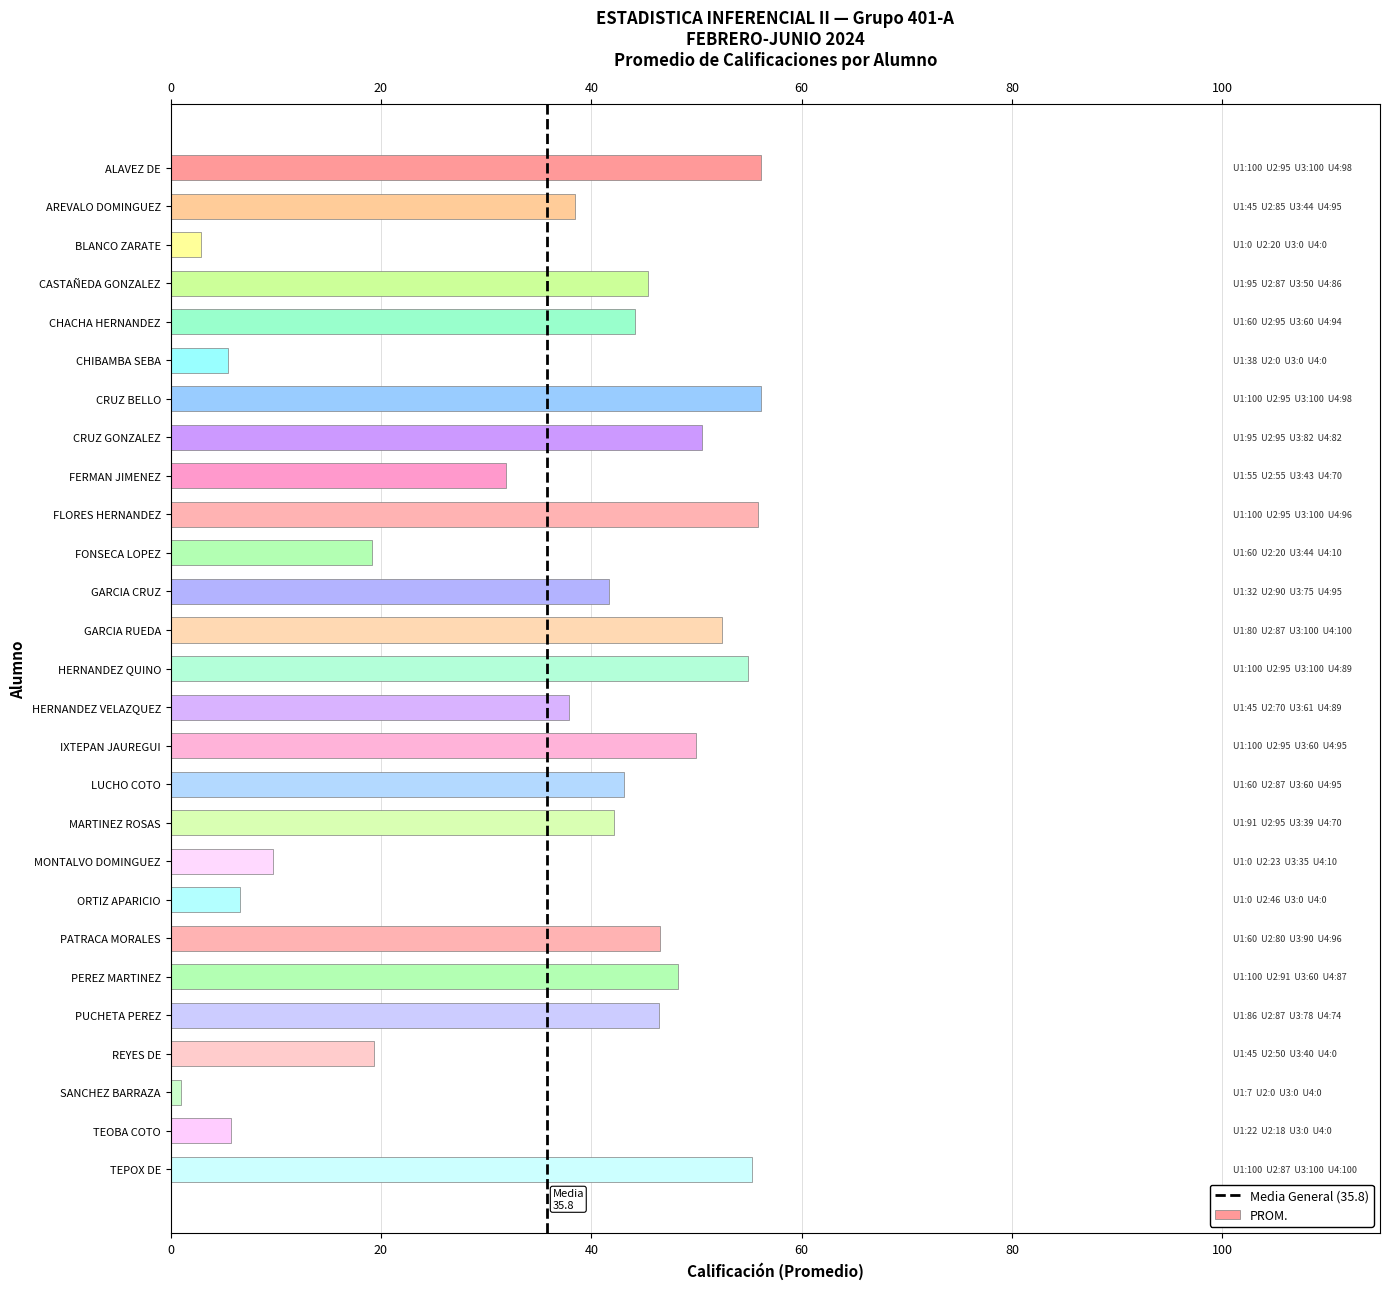

The value at CASTAÑEDA GONZALEZ is 76.5. True or false?

False